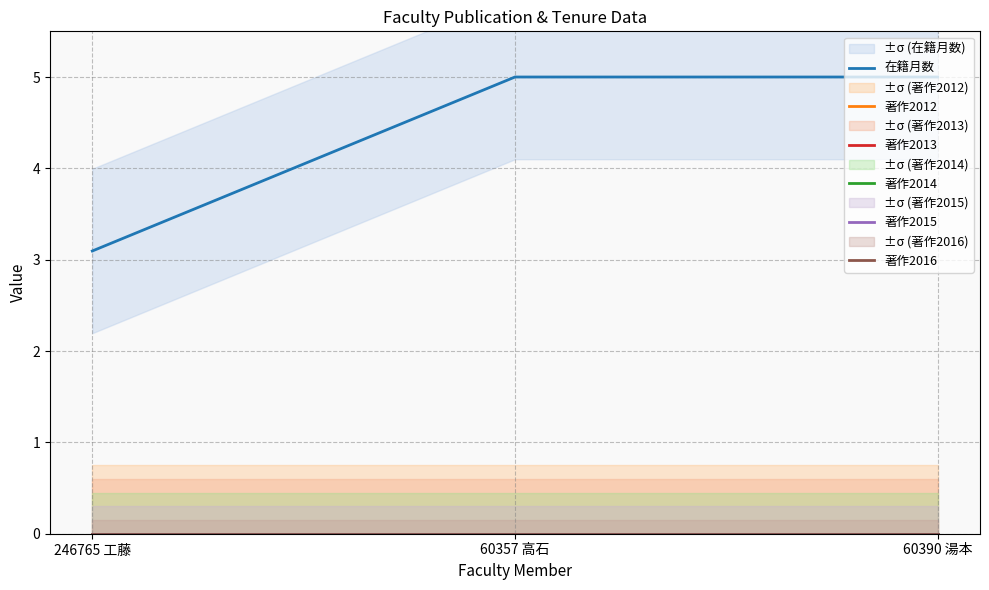

What are all the series names shown in the legend?

在籍月数, 著作2012, 著作2013, 著作2014, 著作2015, 著作2016